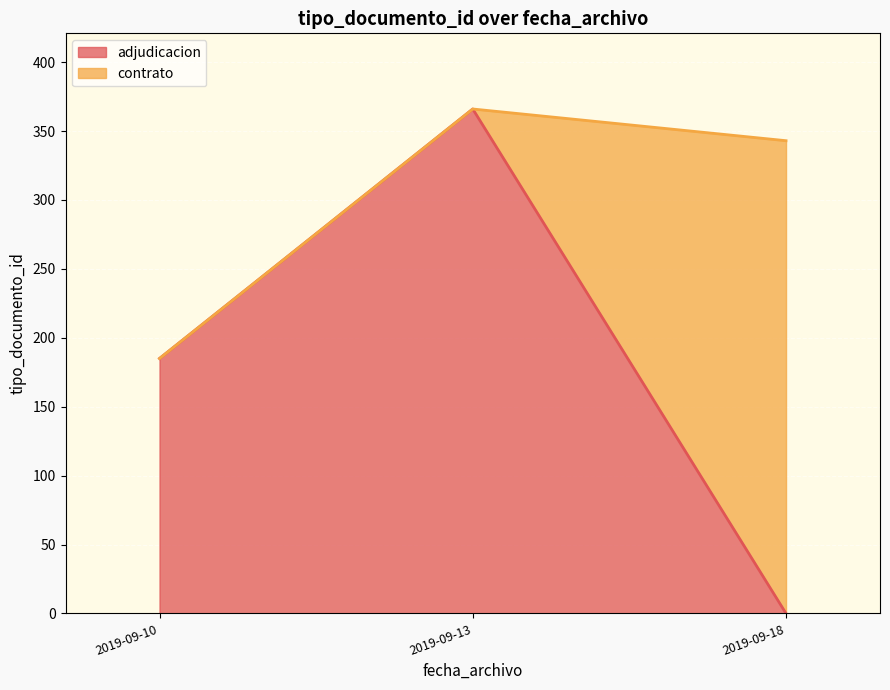

True or false: adjudicacion has a value of -130 at 2019-09-18.

False